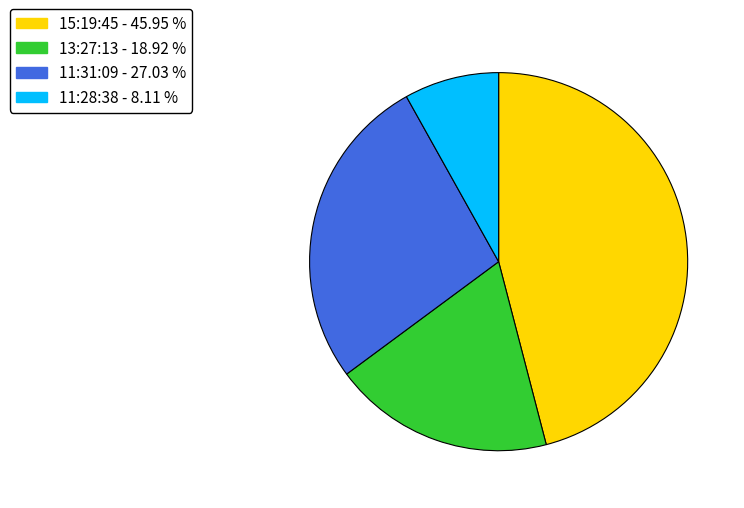

Which category has the biggest portion of the pie?

15:19:45